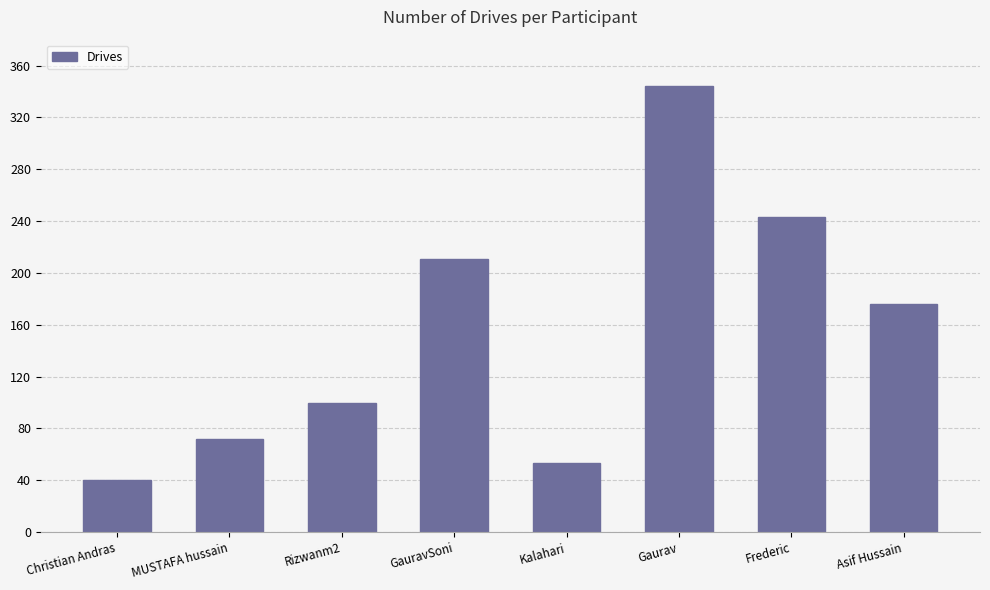

What is the approximate value at Asif Hussain, to the nearest 10?

180